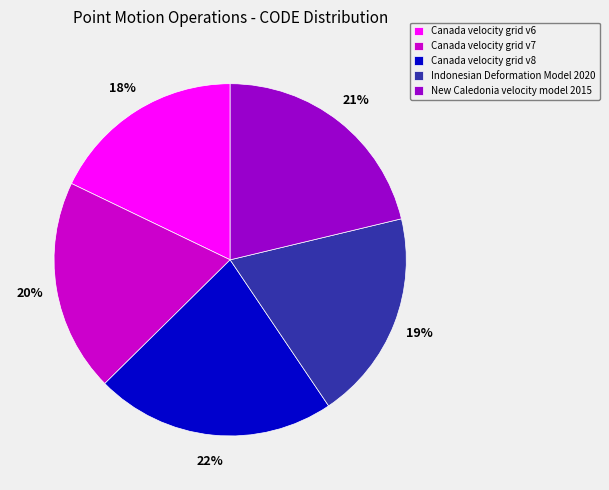

Is the sum of Indonesian Deformation Model 2020 and Canada velocity grid v7 greater than half?

No